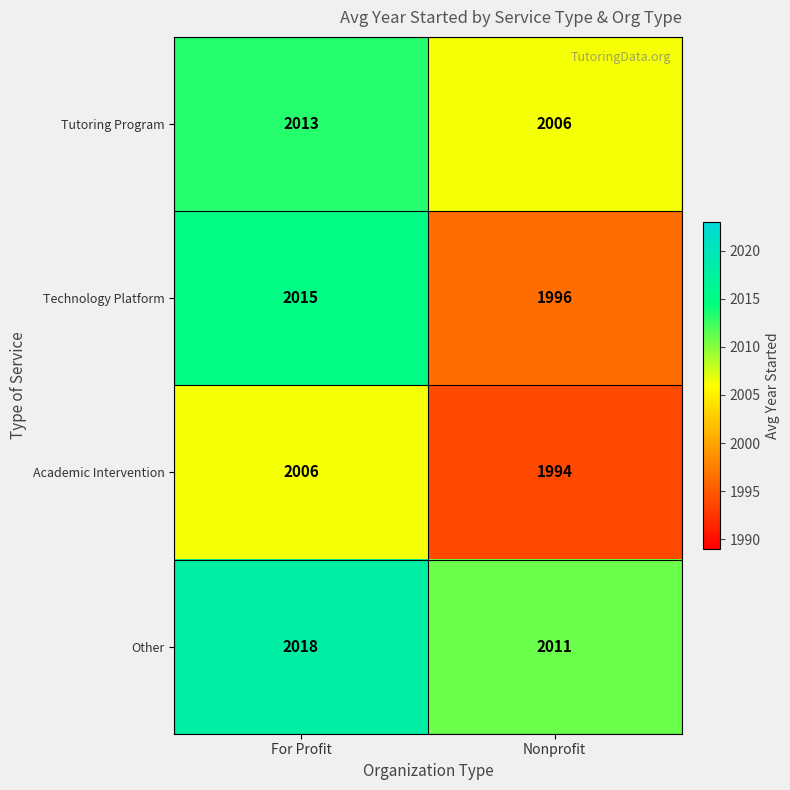

Which label corresponds to the smallest value in the chart?

Nonprofit